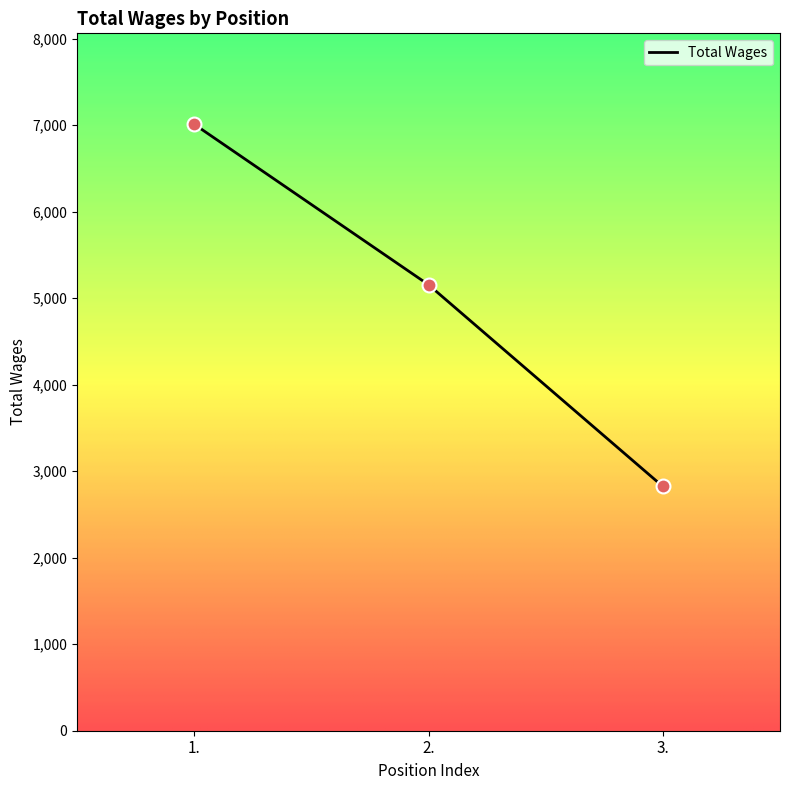

What is the change in value from 1. to 3.?

-4186